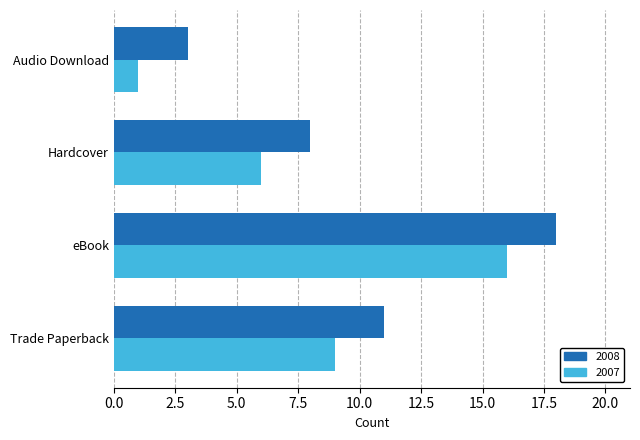

The 2007 series shows 25 at eBook. True or false?

False